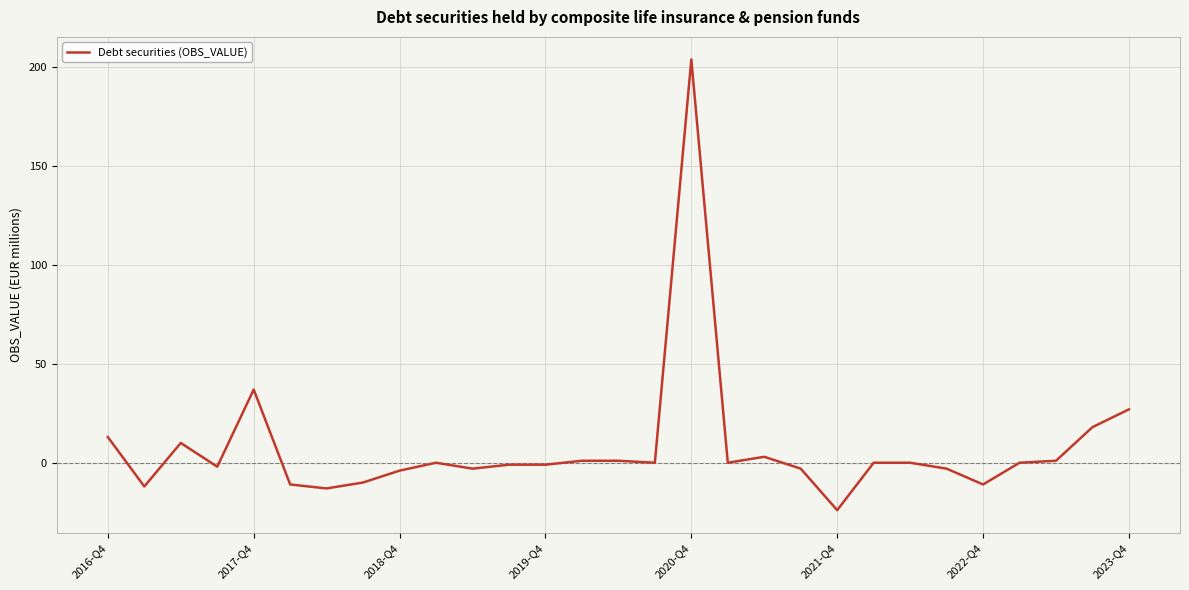

What is the average value?

7